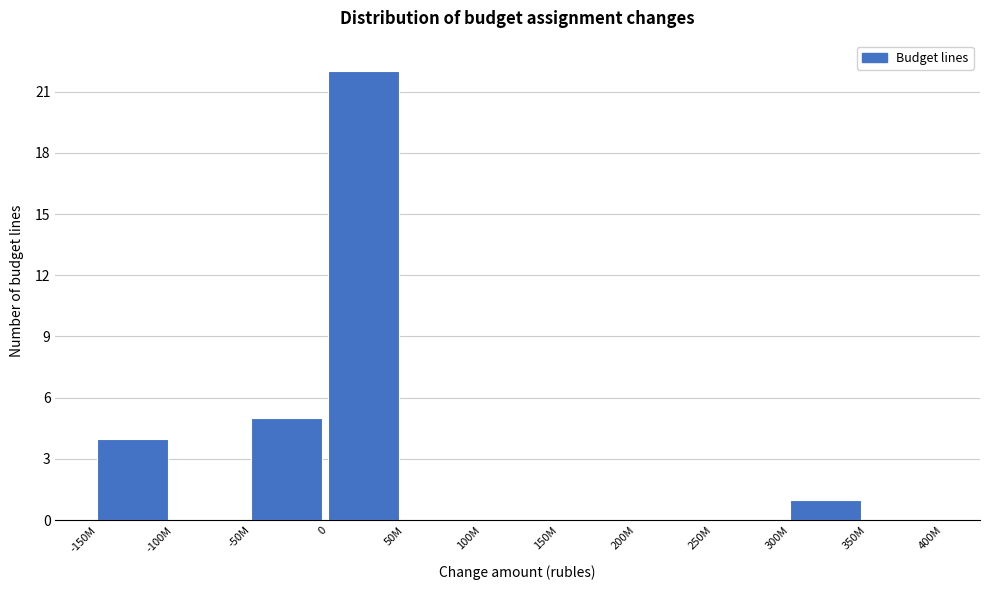

Reading right to left, transcribe all the data shown in this chart.

350M=0	300M=1	250M=0	200M=0	150M=0	100M=0	50M=0	0=22	-50M=5	-100M=0	-150M=4